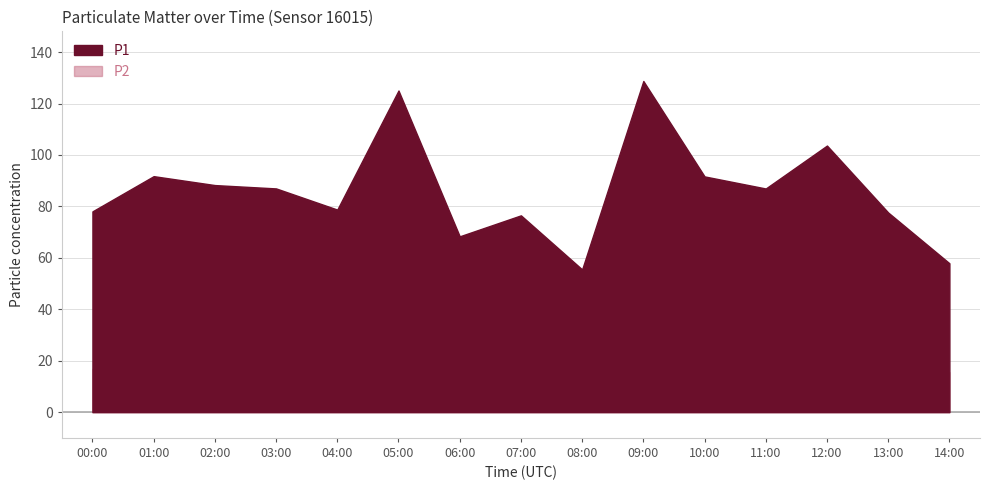

Reading left to right, what are all the values shown in this chart?

P1: 78.1	91.8	88.3	87.0	78.8	125.1	68.4	76.5	55.5	128.8	91.7	87.0	103.7	77.6	57.9
P2: 16.8	14.6	15.7	12.5	13.6	19.7	12.2	18.4	9.5	18.9	17.7	15.8	17.5	16.5	15.5